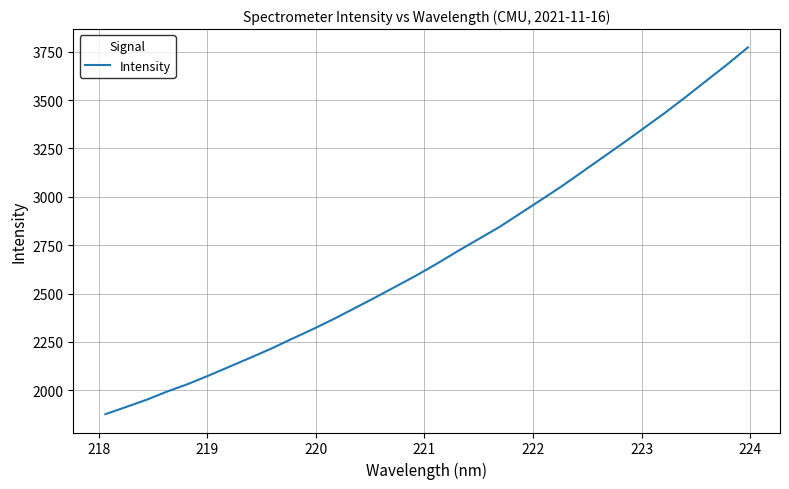

What is the difference between the maximum and minimum values?

1896.2